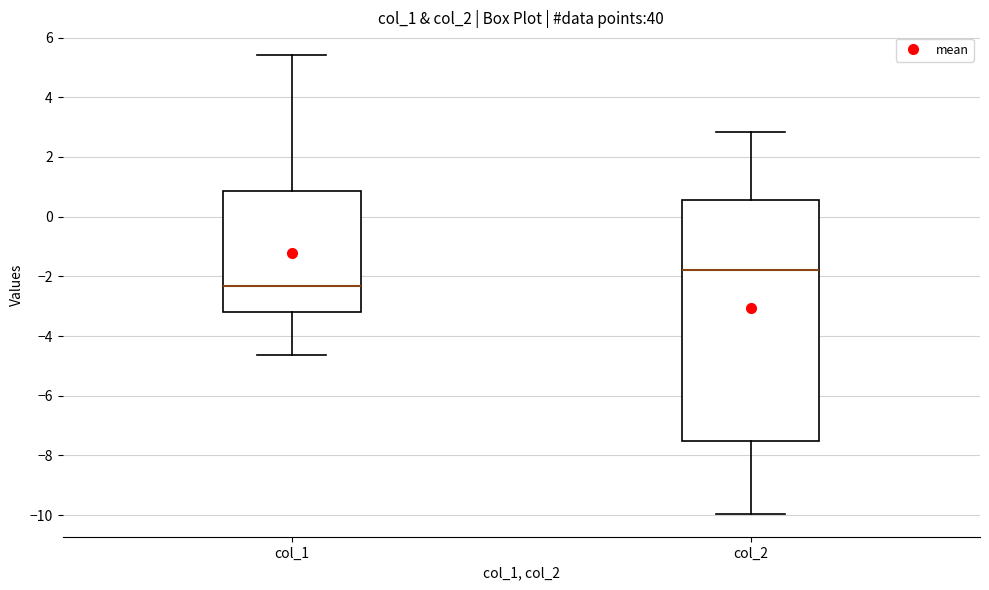

Reading left to right, transcribe this box plot: for each box, give where its median line is, the range the box spans, and where its two whiskers end, as read against the y-axis. The values are not printed on the chart, so give them approximately, as read against the axis.

col_1: median -2.4, box -3.2 to 0.8, whiskers -4.6 to 5.4
col_2: median -1.8, box -7.6 to 0.6, whiskers -10.0 to 2.8